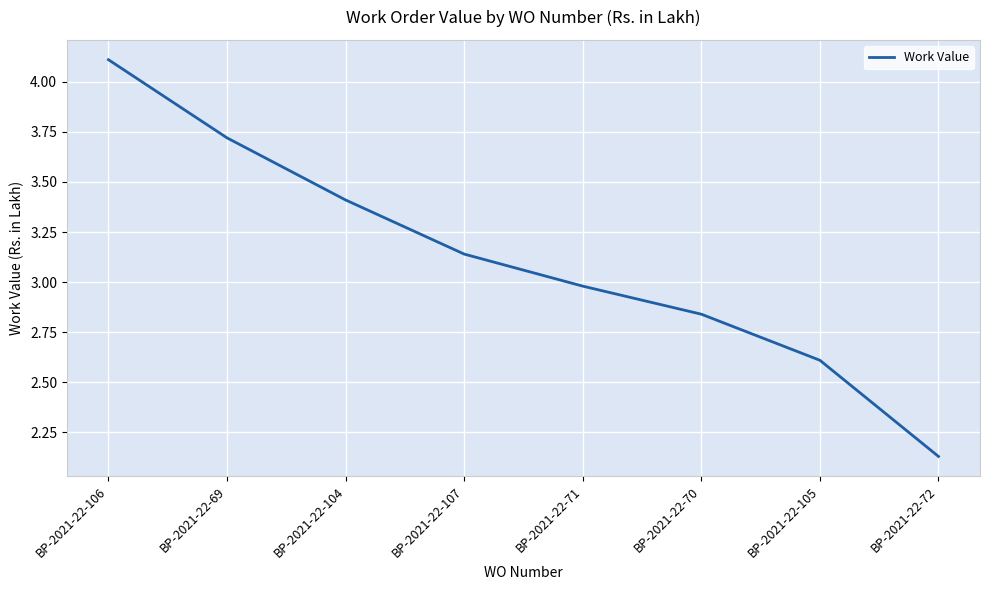

How many categories are shown in the chart?

8